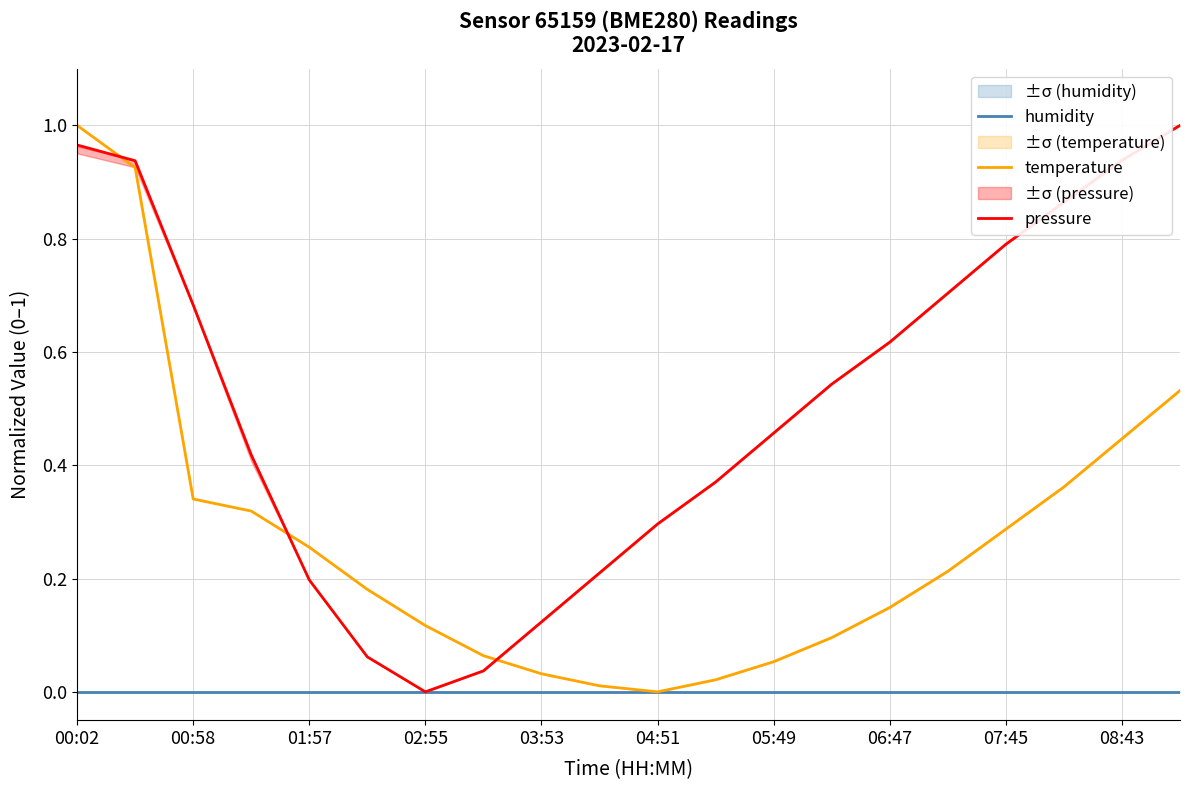

How many lines are shown in the chart?

3